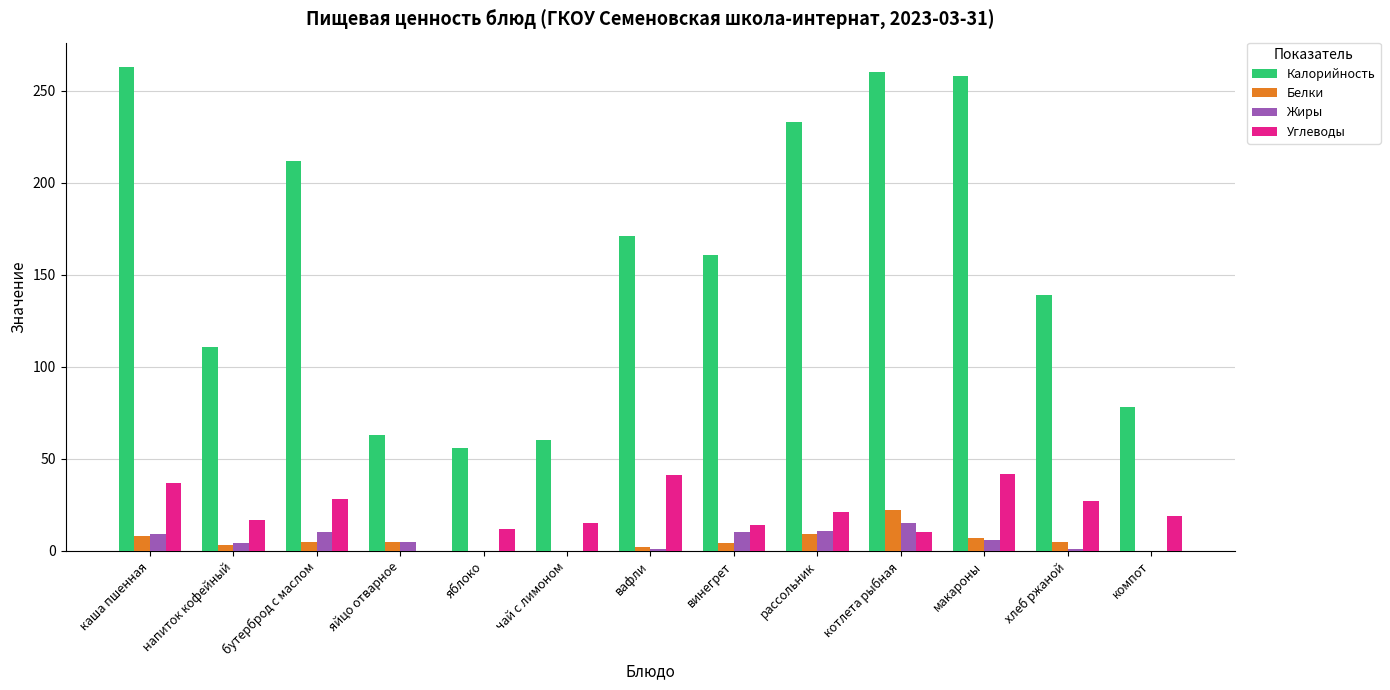

True or false: Углеводы has a value of 17 at яйцо отварное.

False